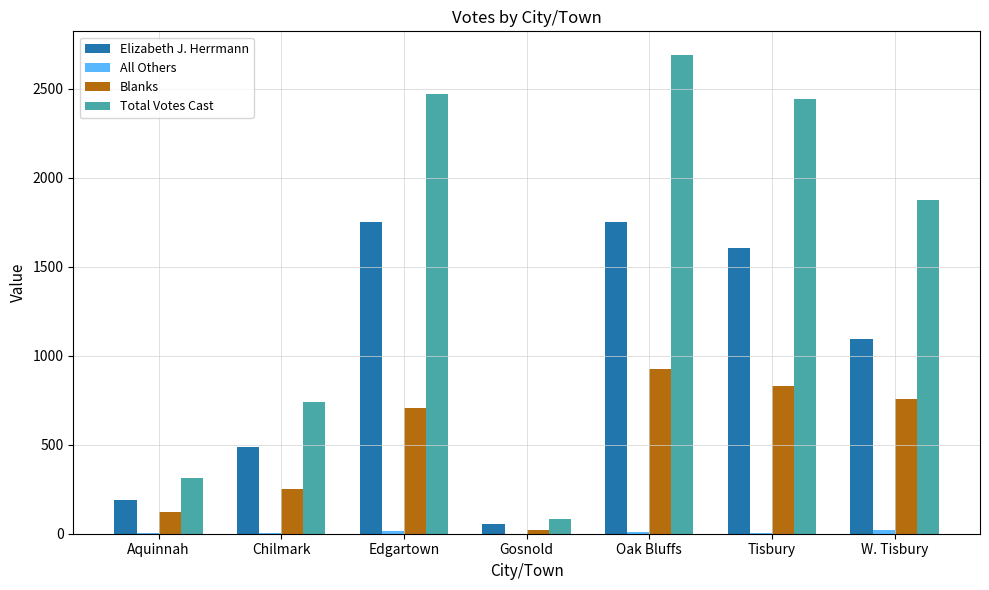

What is the total value across all series at W. Tisbury?

3748